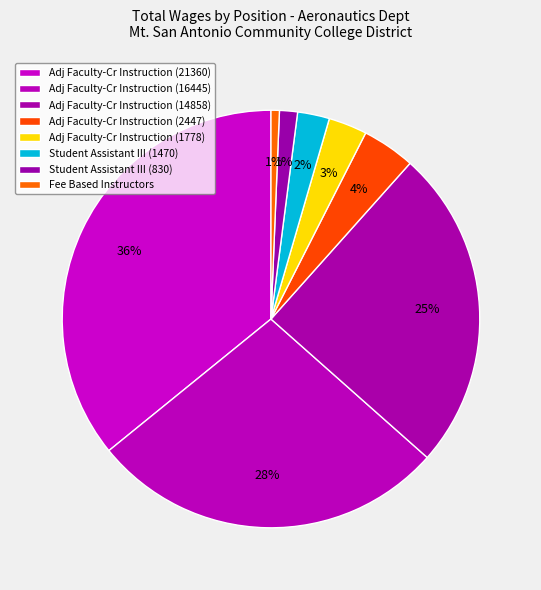

Is there a majority slice in this chart?

No